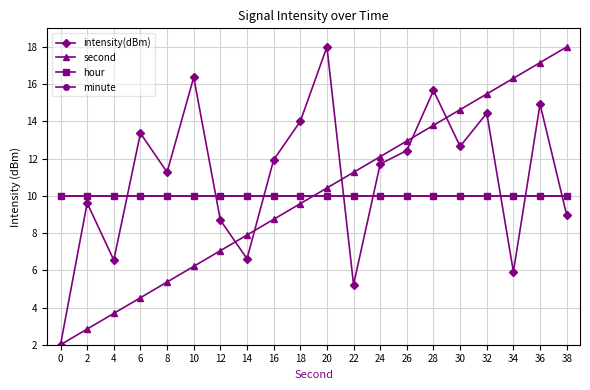

Rank the series at 24 from lowest to highest value.

hour, minute, intensity(dBm), second